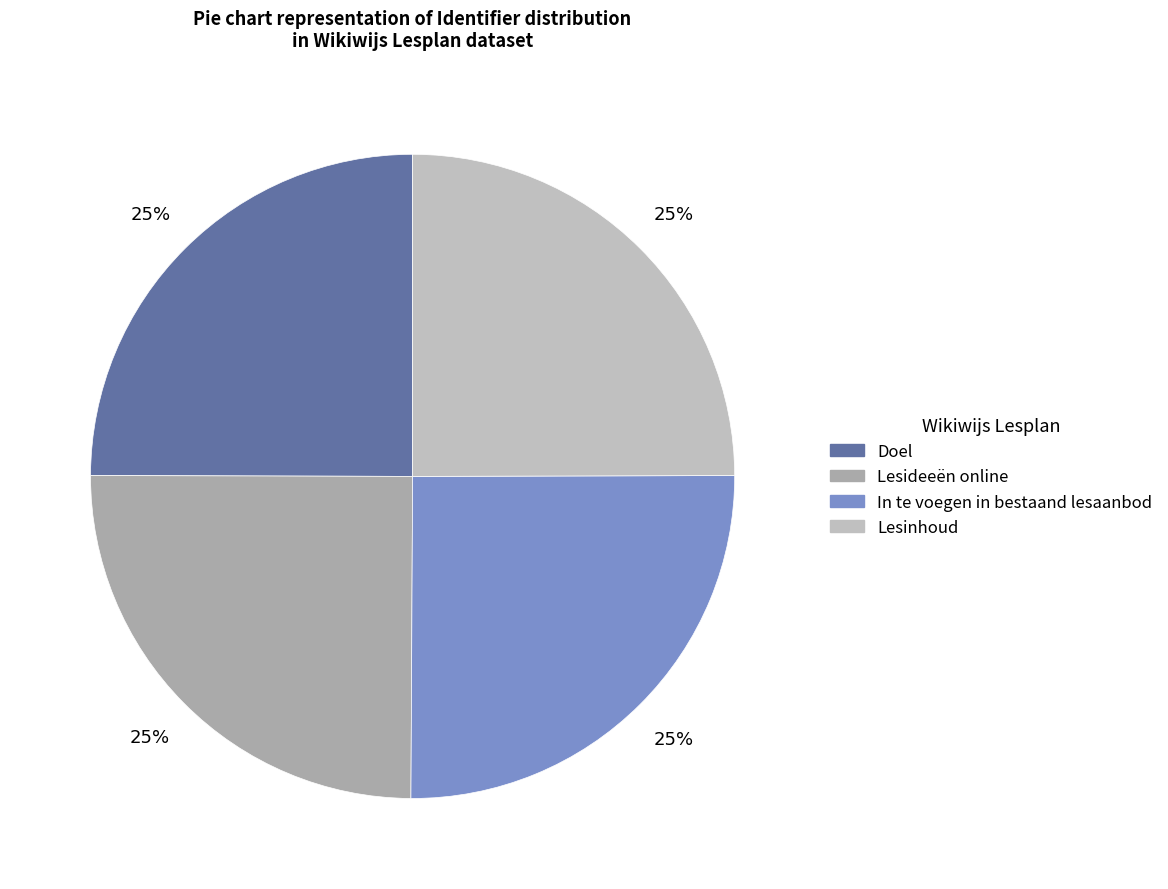

To the nearest percent, what portion does Lesideeën online represent?

25%